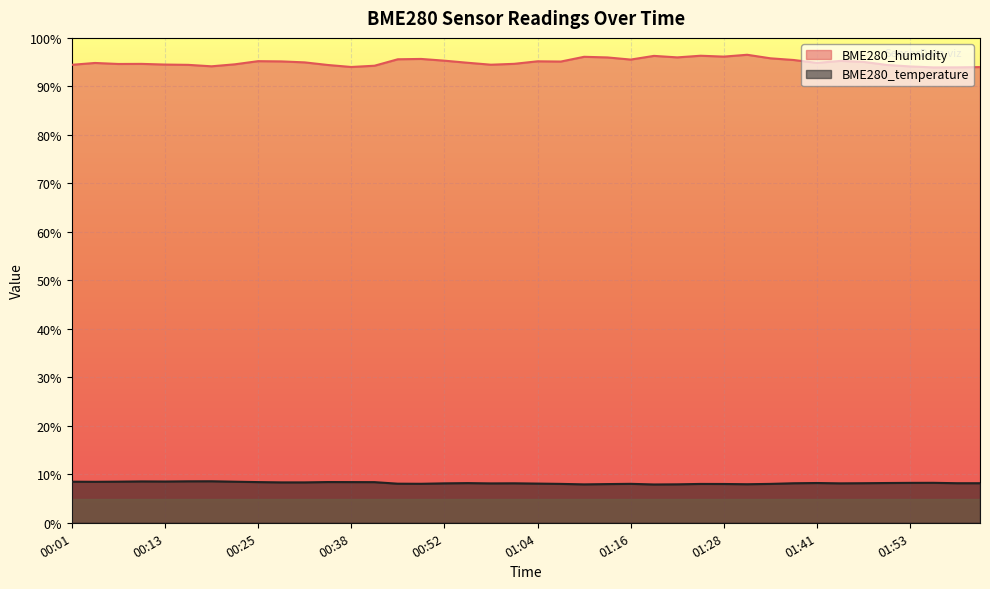

How many lines are shown in the chart?

2